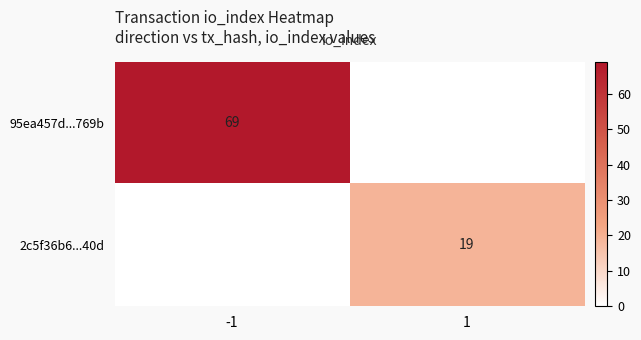

The 95ea457d...769b series shows 107 at -1. True or false?

False